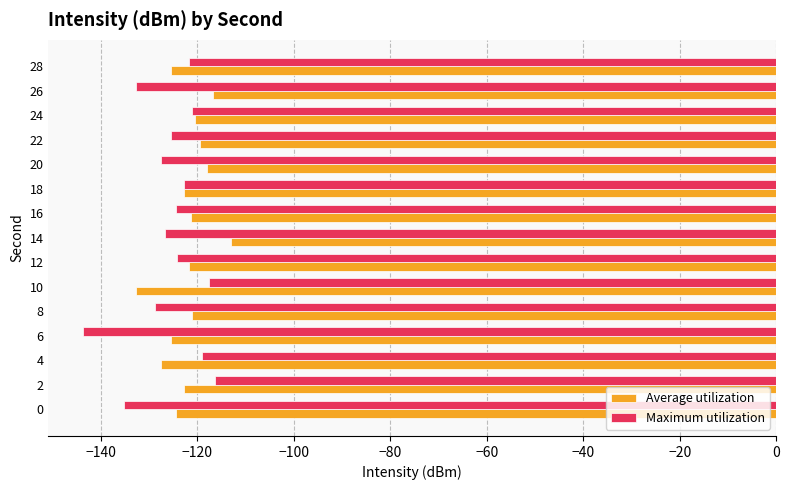

What is the average value of the Average utilization series?

-122.2